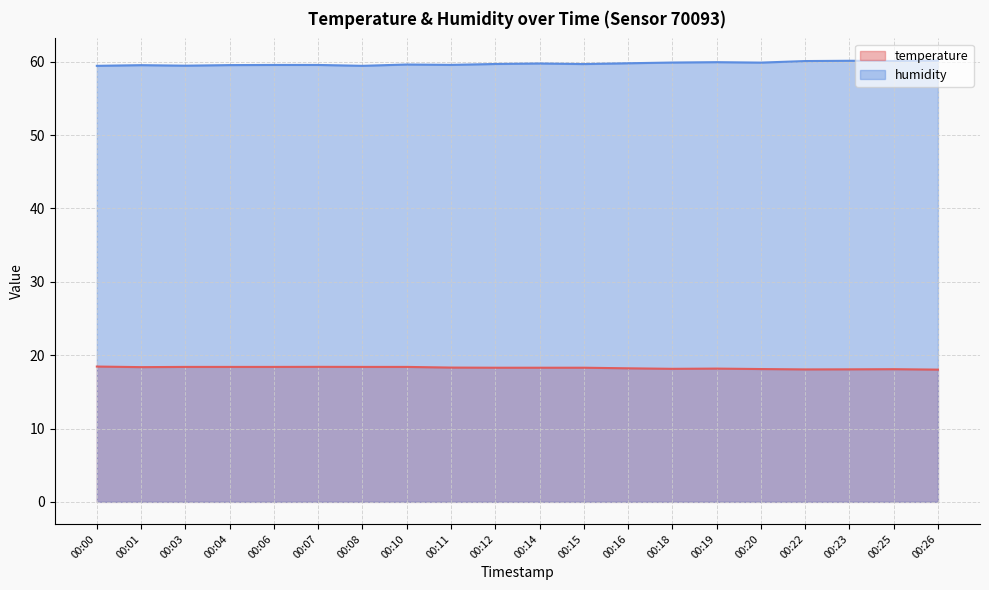

What is the difference between the humidity values at 00:14 and 00:20?

0.1